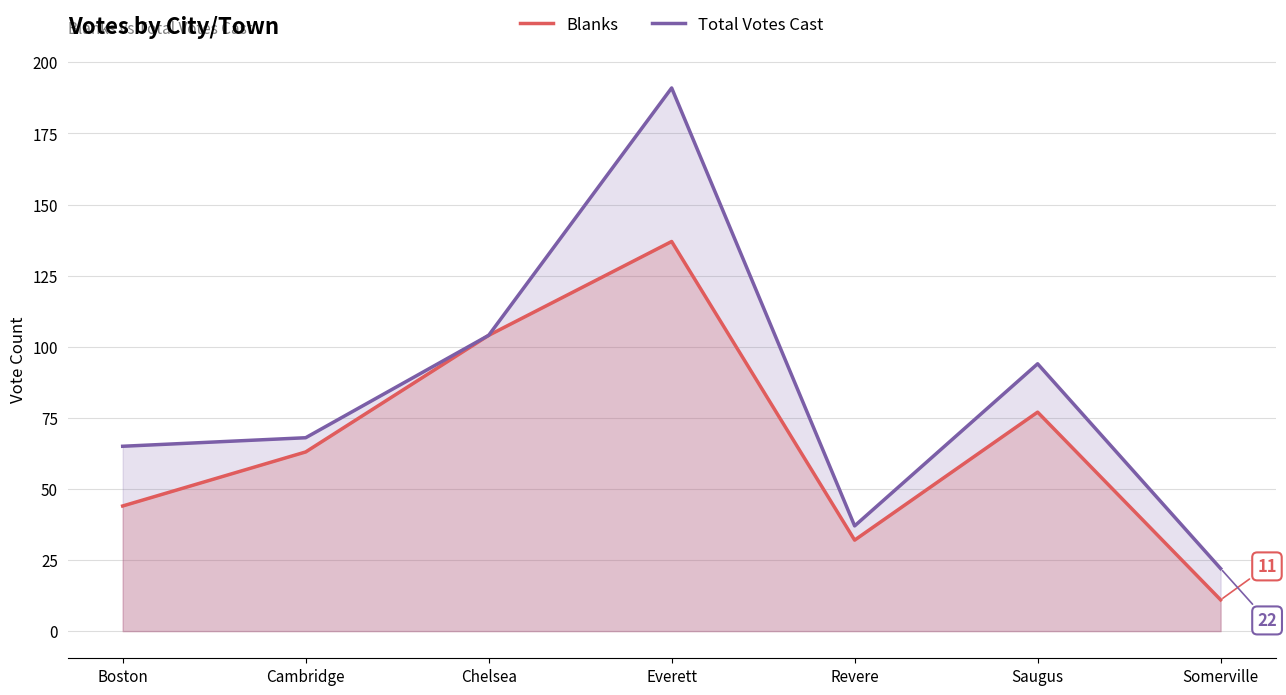

Is it true that Blanks equals 44 at Boston?

True